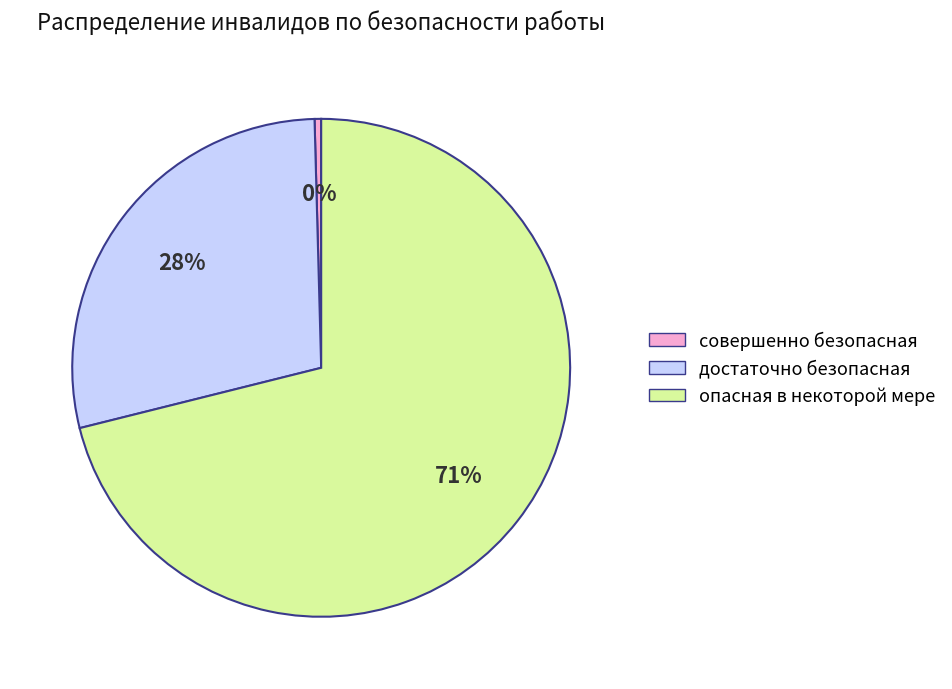

The совершенно безопасная slice represents 6% of the pie. True or false?

False